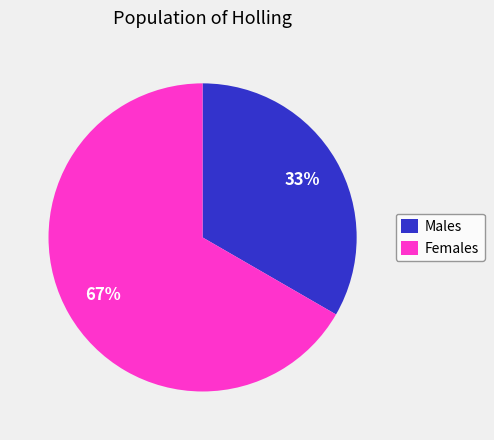

Does Males represent more than half of the total?

No